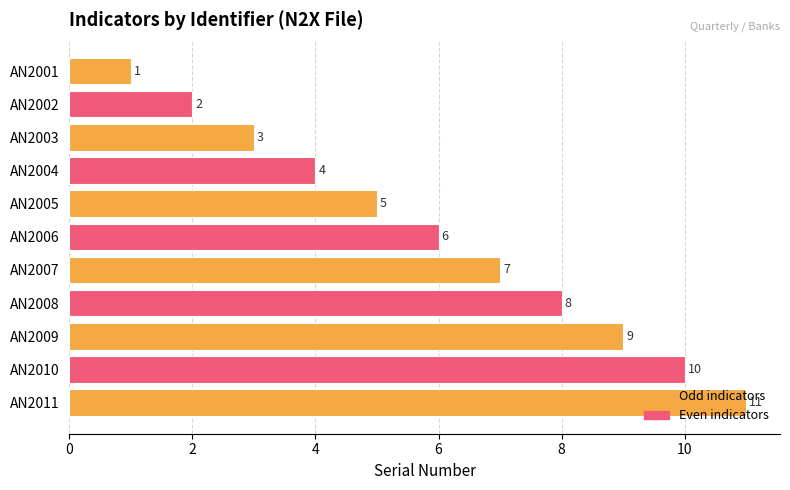

List the labels in order of value, smallest first.

AN2001, AN2002, AN2003, AN2004, AN2005, AN2006, AN2007, AN2008, AN2009, AN2010, AN2011